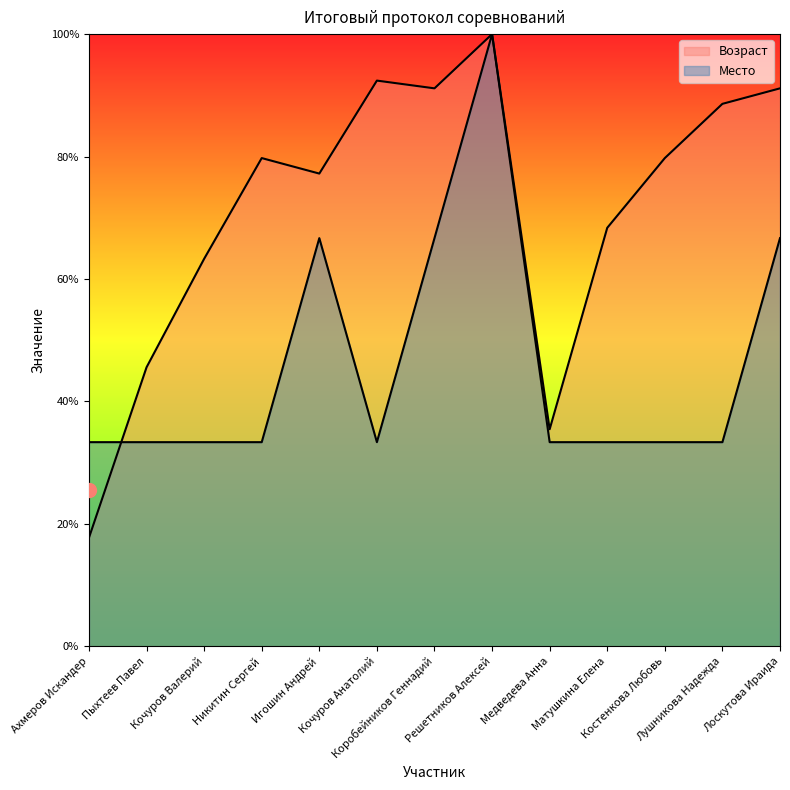

How many interior local peaks does the Возраст series have?

3